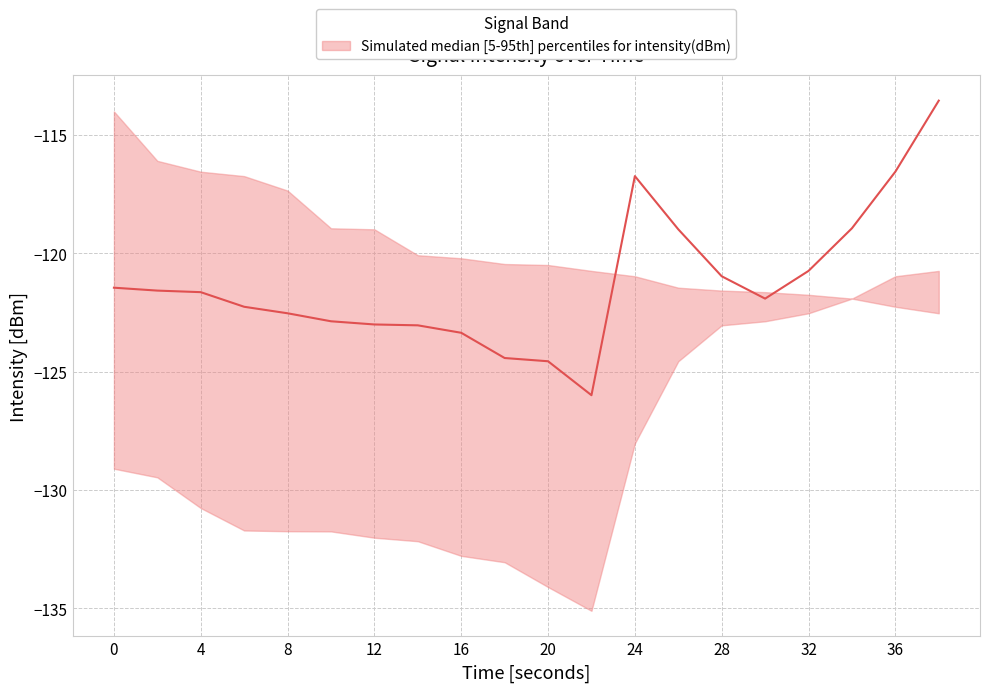

Is this an area chart (filled region under the line)?

No